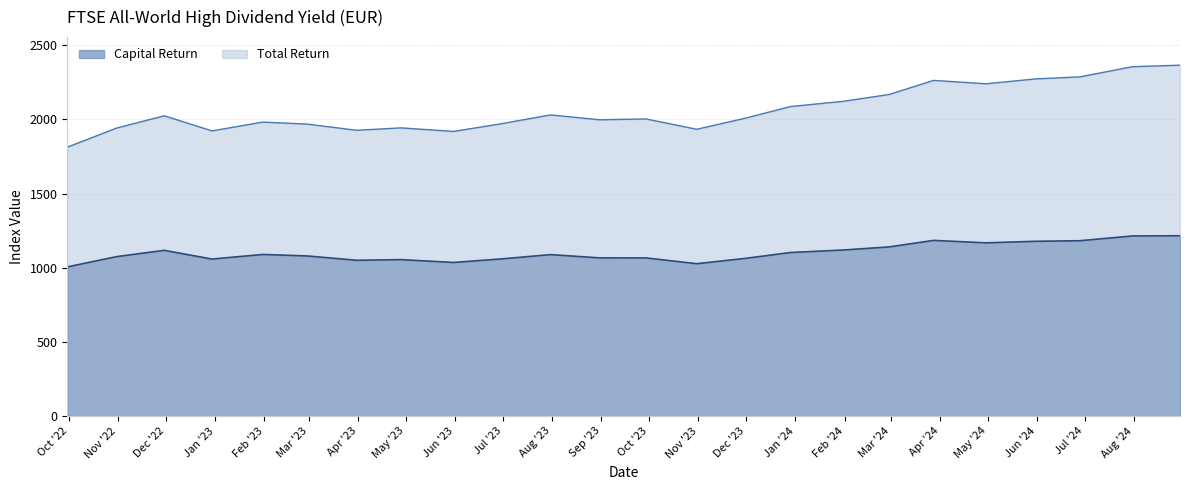

What is the average value of the Capital Return series?

1101.6